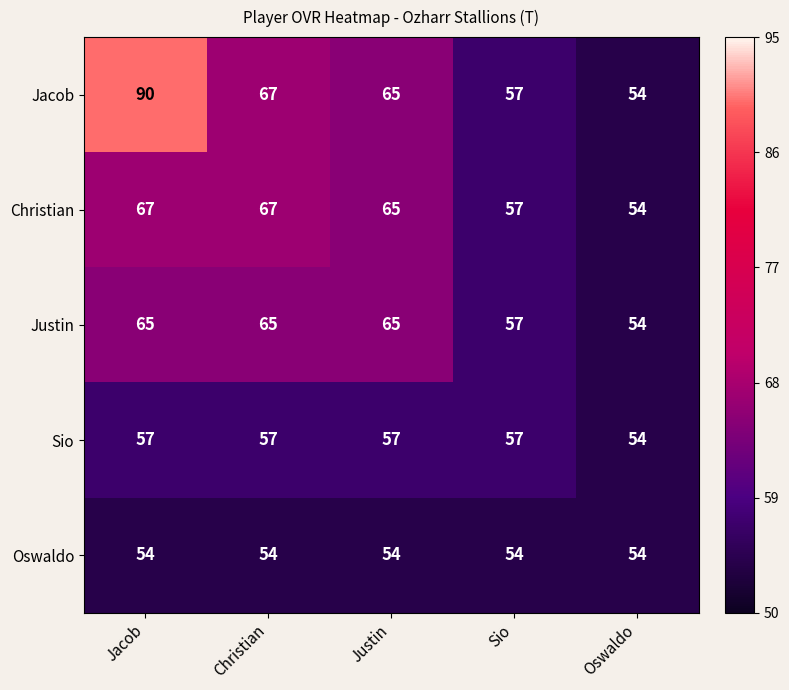

Is it true that Justin equals 57 at Sio?

True